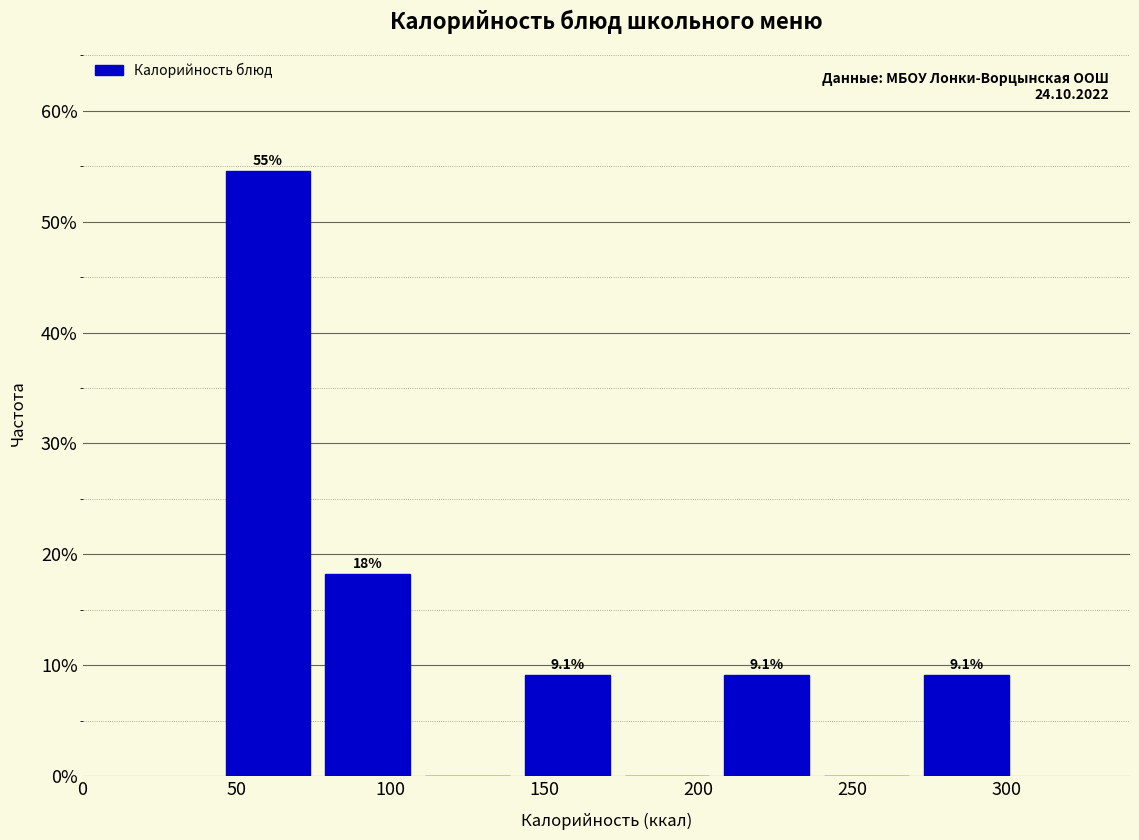

Over which range of the x-axis is the bar tallest?

45 to 75